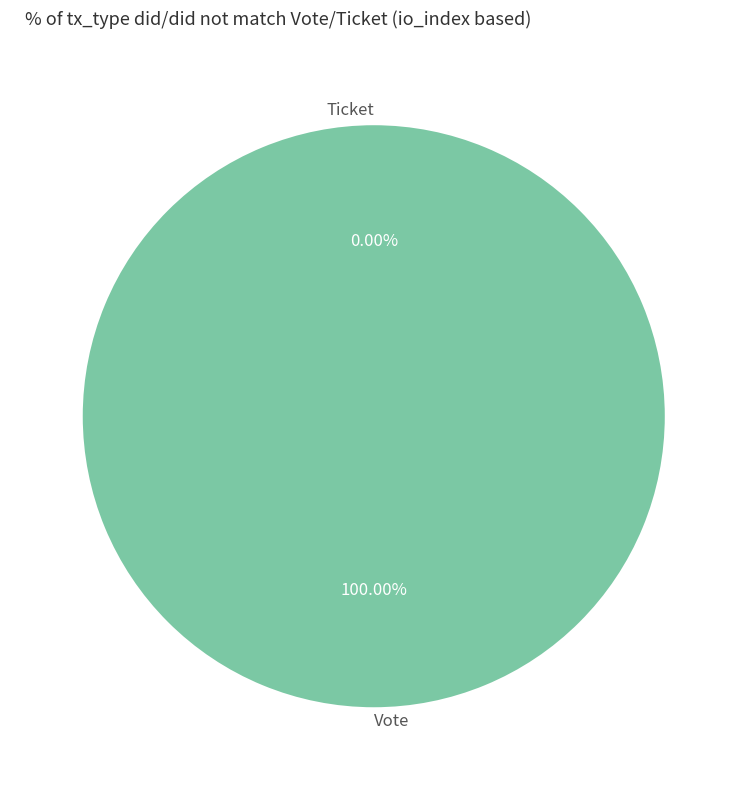

What is the smallest slice in the pie chart?

Ticket